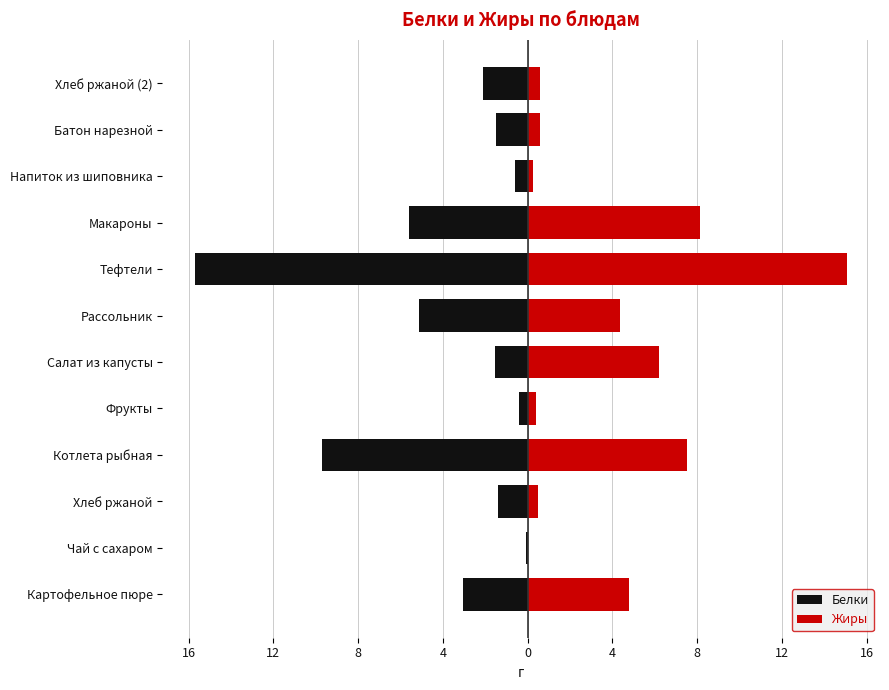

Is the value of Белки at Рассольник greater than the value of Жиры at Чай с сахаром?

No